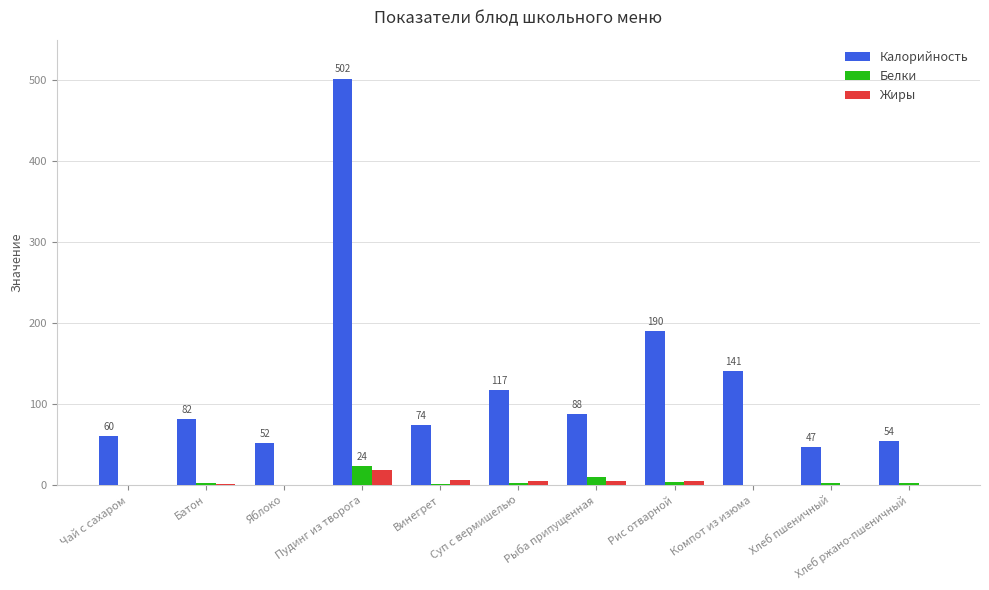

What is the greatest value displayed?

502.0